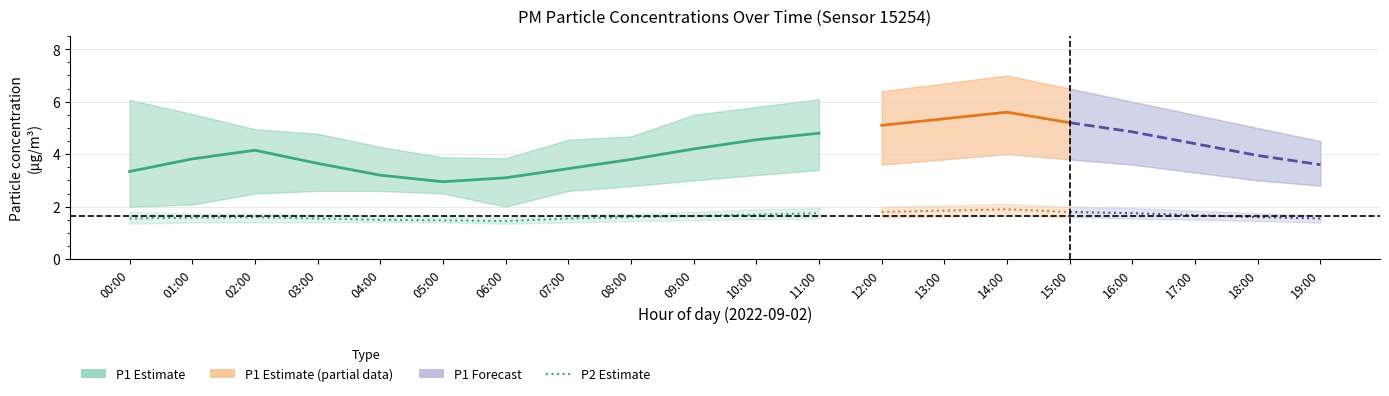

Reading left to right, extract all data points from this chart.

P1_mean: 00:00=3.3	01:00=3.8	02:00=4.2	03:00=3.6	04:00=3.2	05:00=3.0	06:00=3.1	07:00=3.5	08:00=3.8	09:00=4.2	10:00=4.5	11:00=4.8	12:00=5.1	13:00=5.3	14:00=5.6	15:00=5.2	16:00=4.8	17:00=4.4	18:00=4.0	19:00=3.6
P1_upper: 00:00=6.1	01:00=5.5	02:00=5.0	03:00=4.8	04:00=4.3	05:00=3.9	06:00=3.9	07:00=4.5	08:00=4.7	09:00=5.5	10:00=5.8	11:00=6.1	12:00=6.4	13:00=6.7	14:00=7.0	15:00=6.5	16:00=6.0	17:00=5.5	18:00=5.0	19:00=4.5
P1_lower: 00:00=2.0	01:00=2.1	02:00=2.5	03:00=2.6	04:00=2.6	05:00=2.5	06:00=2.0	07:00=2.6	08:00=2.8	09:00=3.0	10:00=3.2	11:00=3.4	12:00=3.6	13:00=3.8	14:00=4.0	15:00=3.8	16:00=3.6	17:00=3.3	18:00=3.0	19:00=2.8
P2_mean: 00:00=1.6	01:00=1.6	02:00=1.6	03:00=1.6	04:00=1.5	05:00=1.5	06:00=1.4	07:00=1.6	08:00=1.6	09:00=1.6	10:00=1.7	11:00=1.8	12:00=1.8	13:00=1.9	14:00=1.9	15:00=1.8	16:00=1.8	17:00=1.7	18:00=1.6	19:00=1.6
P2_upper: 00:00=1.8	01:00=1.7	02:00=1.7	03:00=1.7	04:00=1.6	05:00=1.6	06:00=1.6	07:00=1.7	08:00=1.7	09:00=1.8	10:00=1.9	11:00=1.9	12:00=2.0	13:00=2.0	14:00=2.1	15:00=2.0	16:00=1.9	17:00=1.9	18:00=1.8	19:00=1.7
P2_lower: 00:00=1.4	01:00=1.4	02:00=1.4	03:00=1.4	04:00=1.4	05:00=1.4	06:00=1.4	07:00=1.4	08:00=1.4	09:00=1.5	10:00=1.5	11:00=1.6	12:00=1.6	13:00=1.6	14:00=1.6	15:00=1.6	16:00=1.6	17:00=1.5	18:00=1.4	19:00=1.4